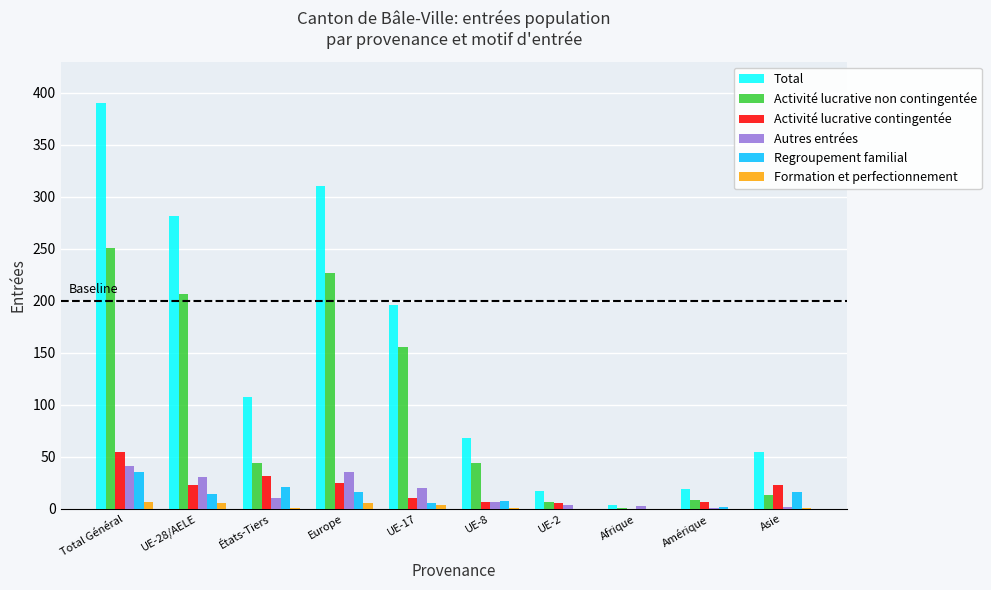

Are the bars horizontal?

No